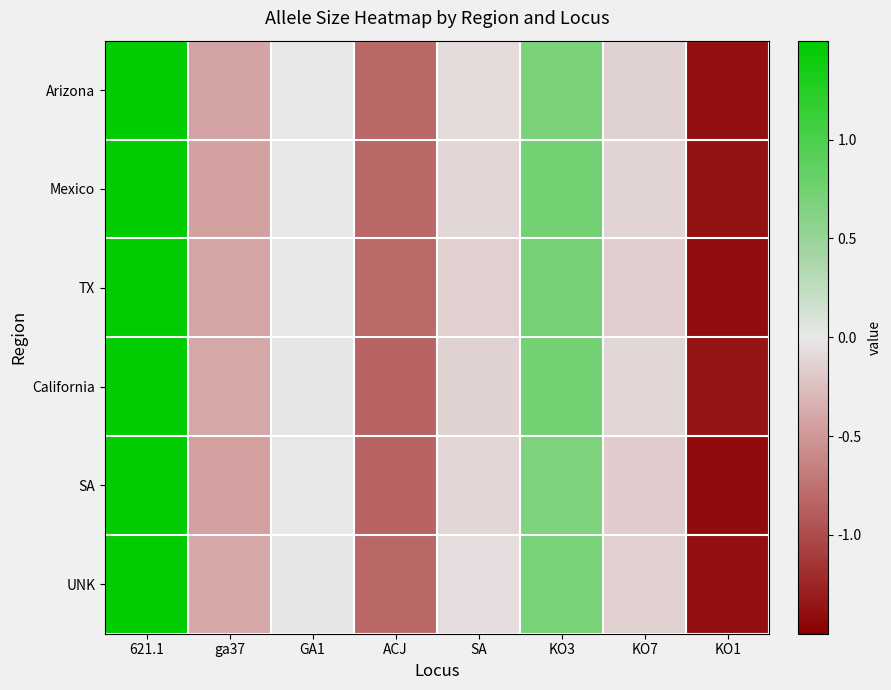

Count the number of categories in the chart.

8